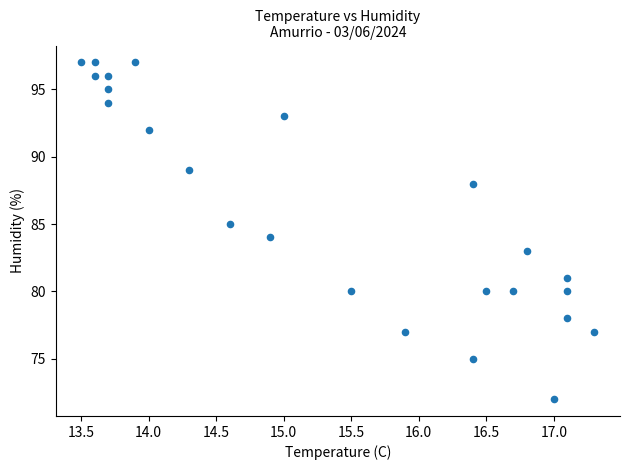

What is the range of Y values (max minus min)?

25